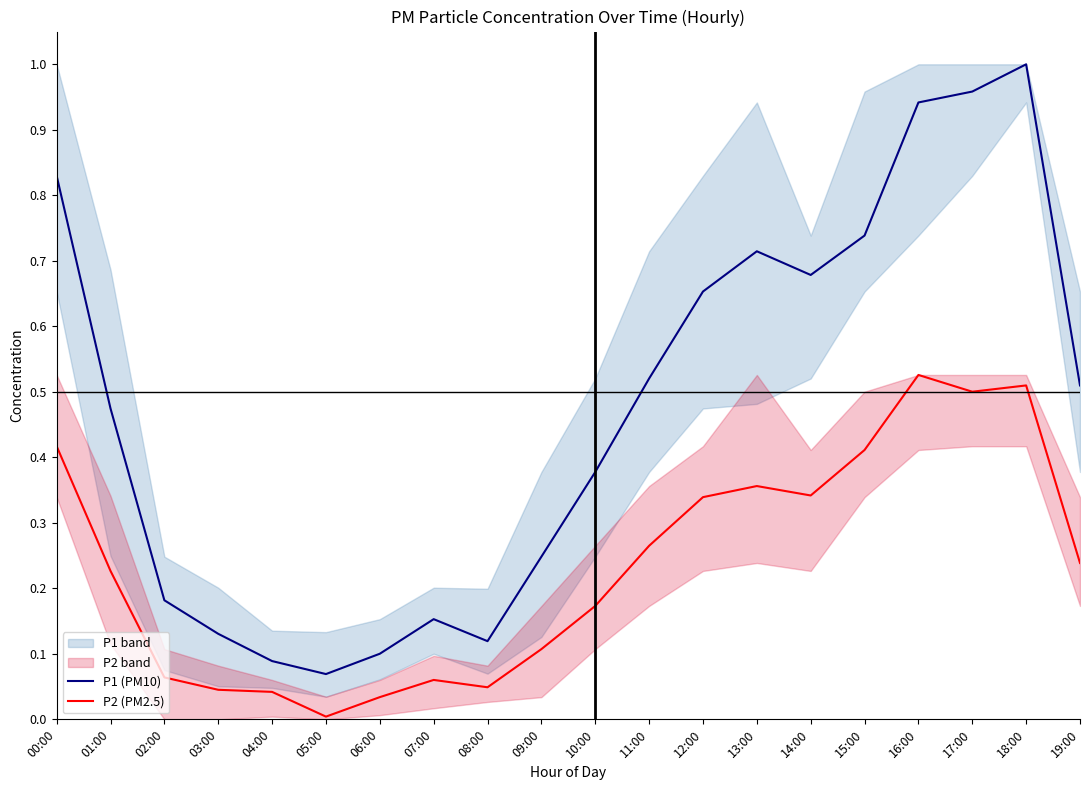

At which category is the sum across all series the highest?

18:00